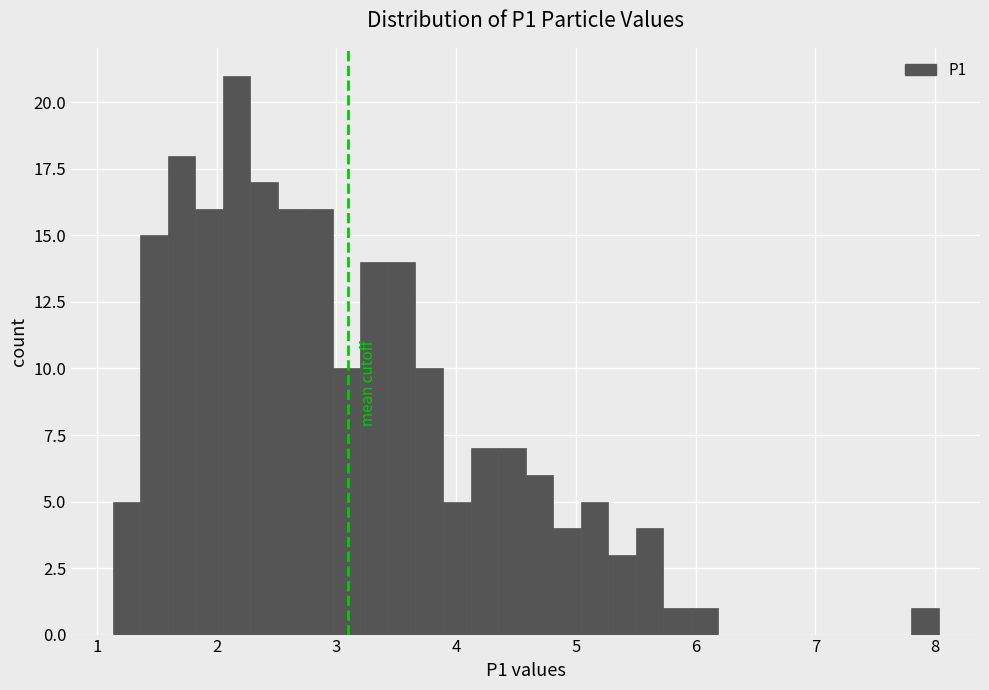

Around what value on the x-axis is the tallest bar? Give the approximate position of its centre, as read against the axis.

2.2